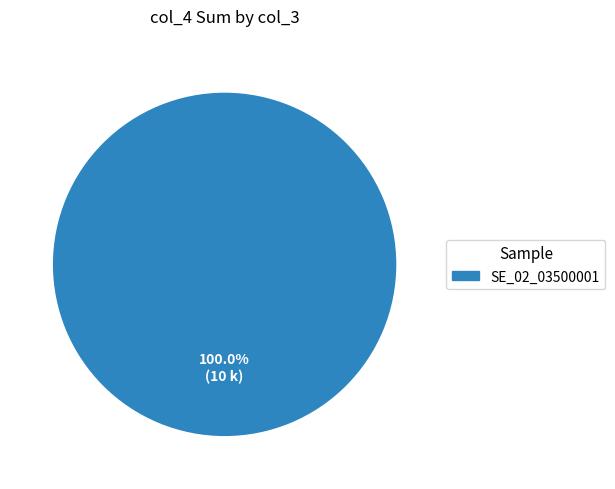

Does any single category account for the majority?

Yes